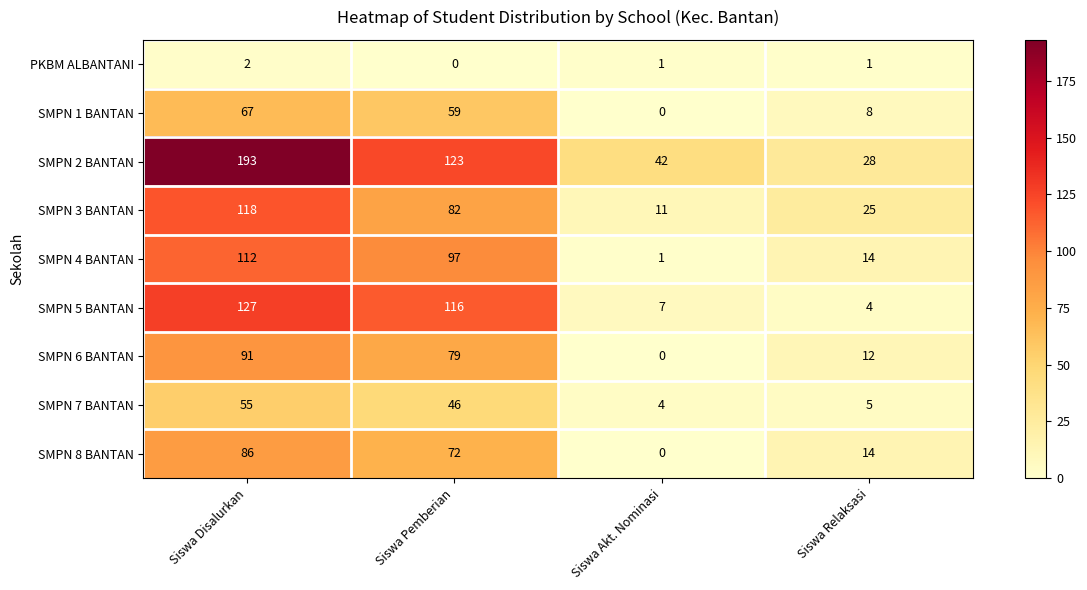

At Siswa Disalurkan, list the series in order from largest to smallest.

SMPN 2 BANTAN, SMPN 5 BANTAN, SMPN 3 BANTAN, SMPN 4 BANTAN, SMPN 6 BANTAN, SMPN 8 BANTAN, SMPN 1 BANTAN, SMPN 7 BANTAN, PKBM ALBANTANI